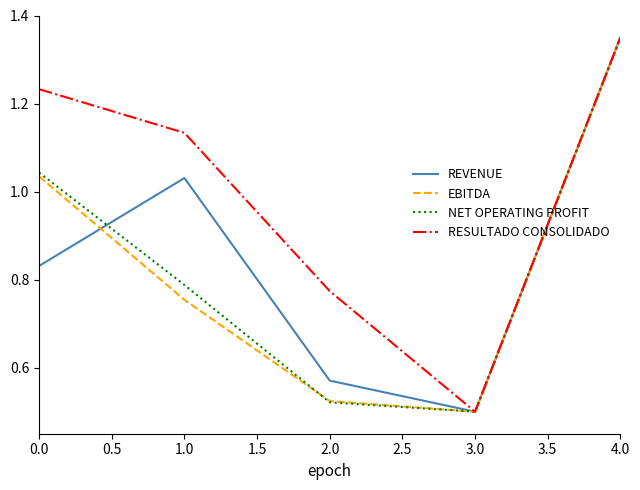

True or false: REVENUE has more than 1 interior local peaks.

False